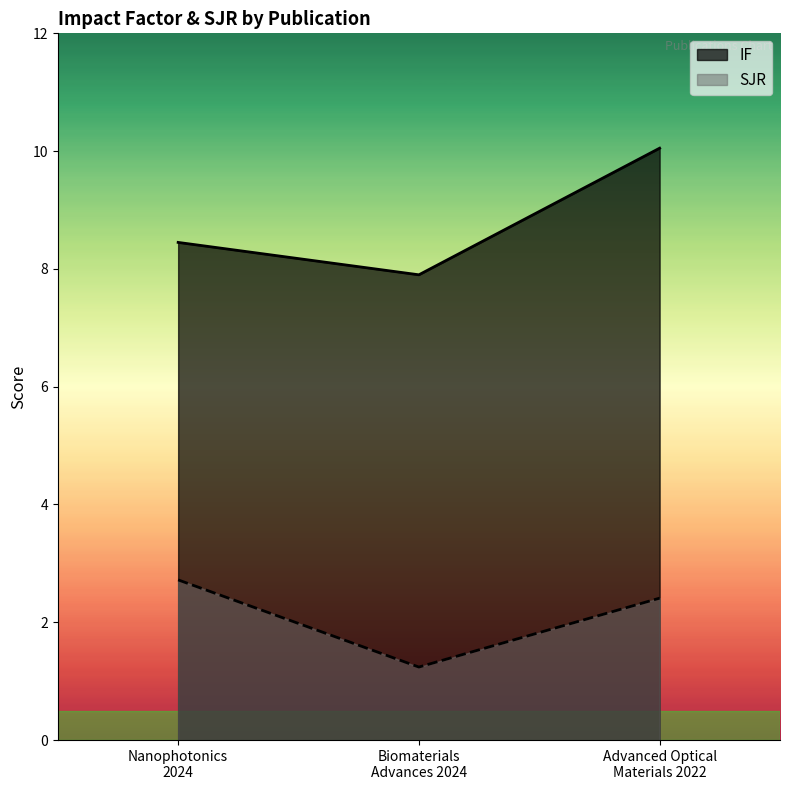

Is the value of SJR at Nanophotonics
2024 greater than the value of IF at Biomaterials
Advances 2024?

No